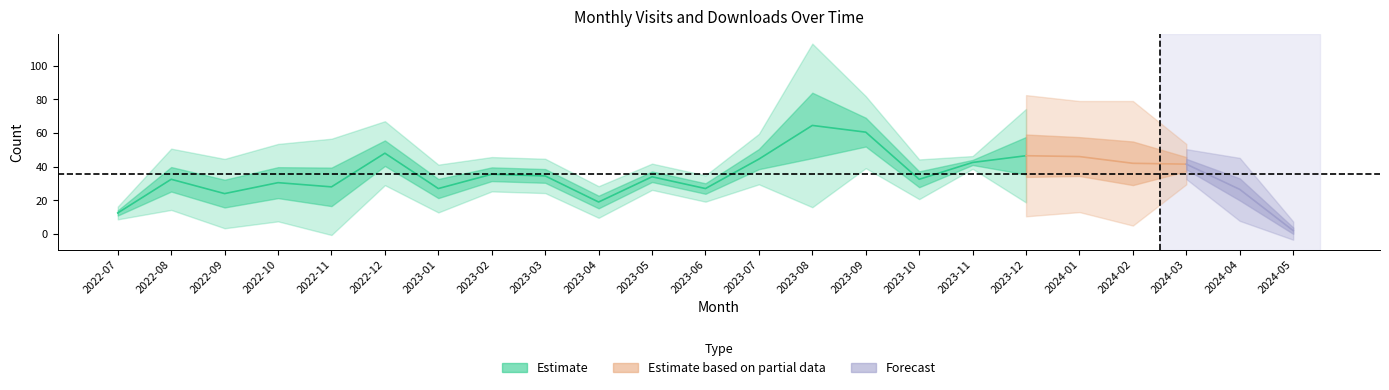

At how many categories does at least one series exceed 13?

21